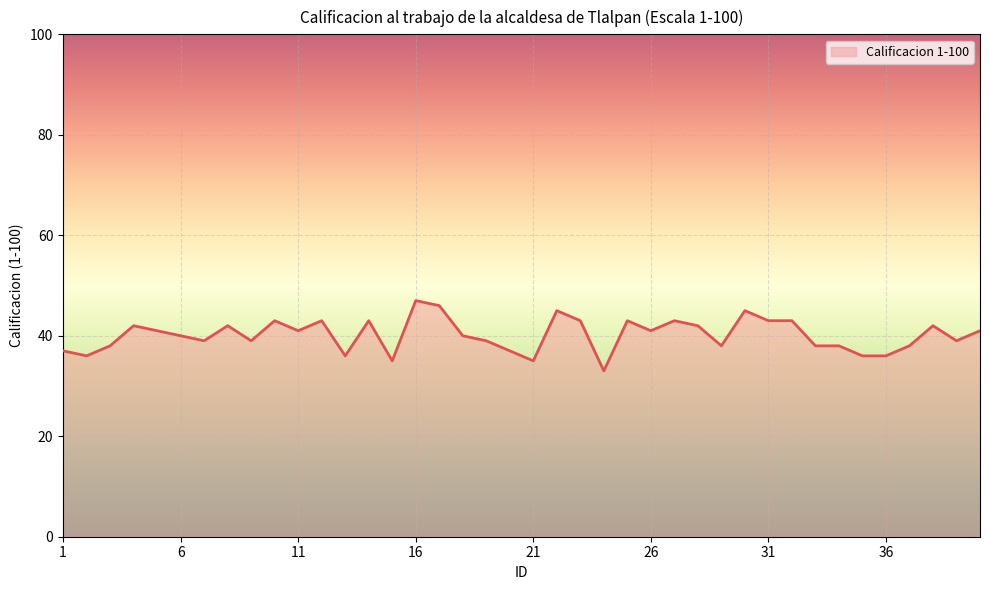

What is the maximum value shown in the chart?

47